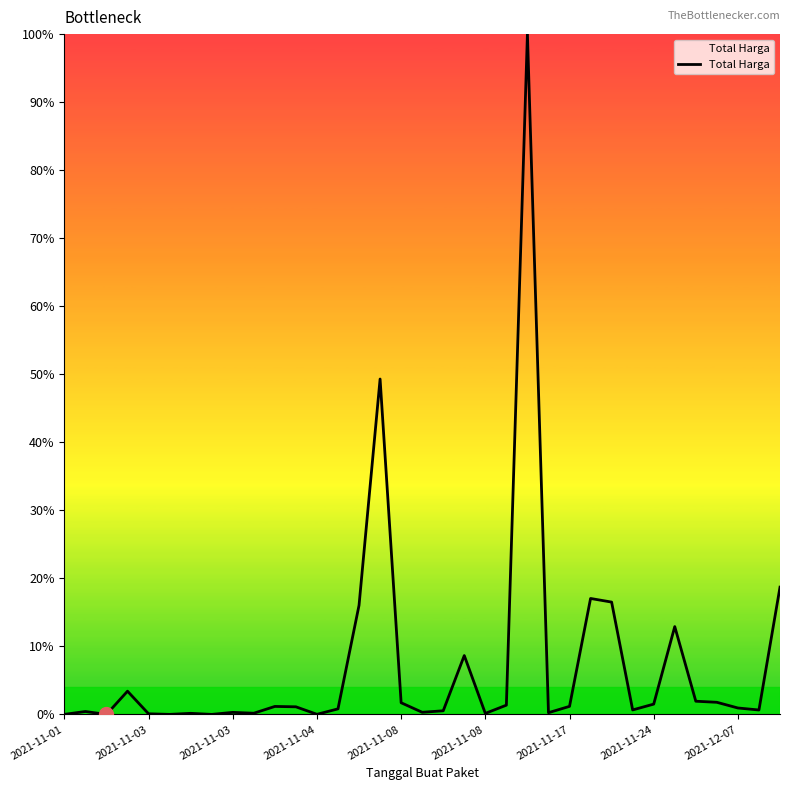

What is the difference between the maximum and minimum values?

100.0